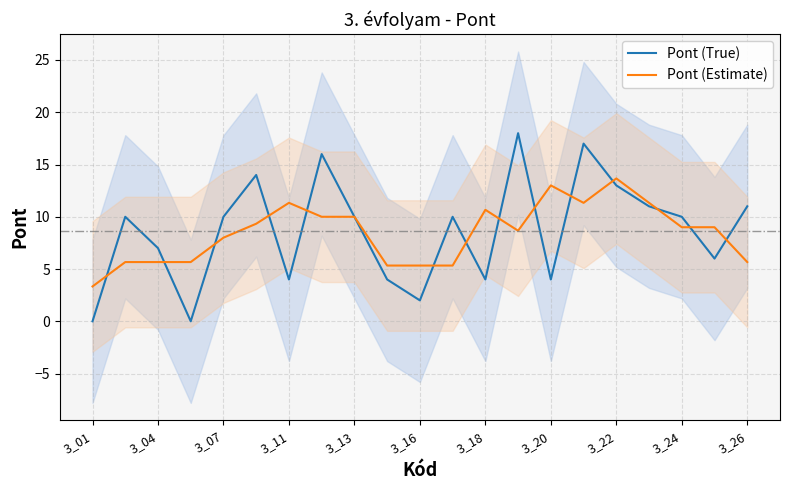

Is the value of Pont (Estimate) at 3_18 greater than the value of Pont (True) at 3_16?

Yes